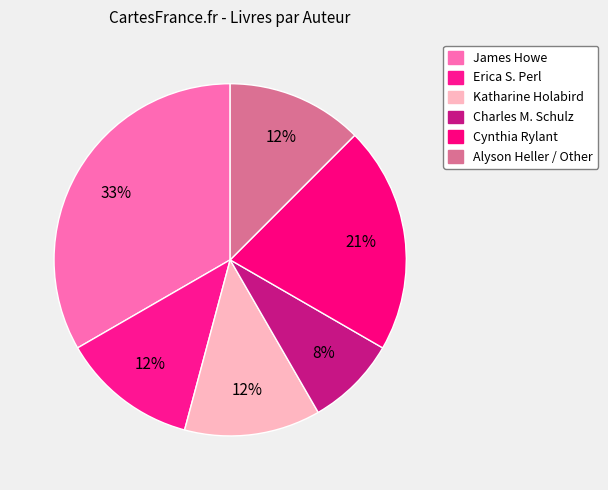

How many slices are in this pie chart?

6